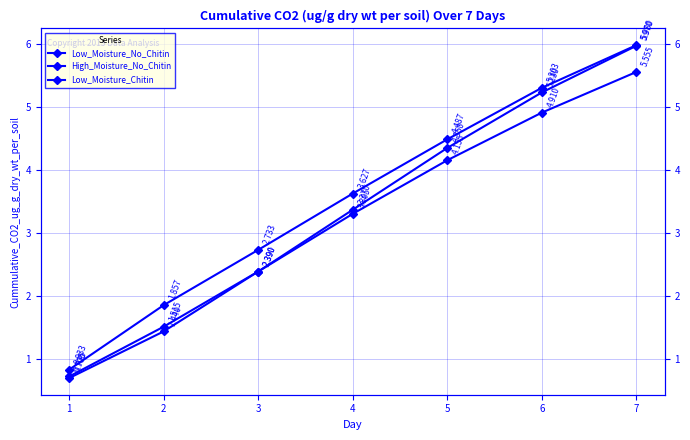

How many lines are shown in the chart?

3